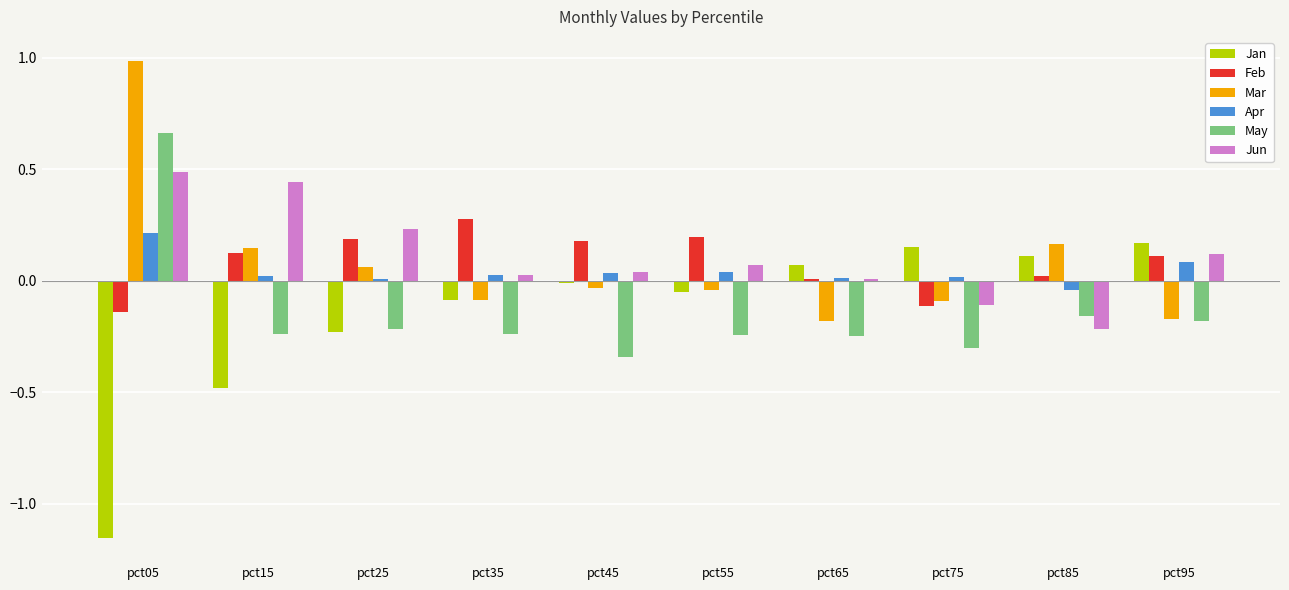

Which series has the largest total across all categories?

Jun